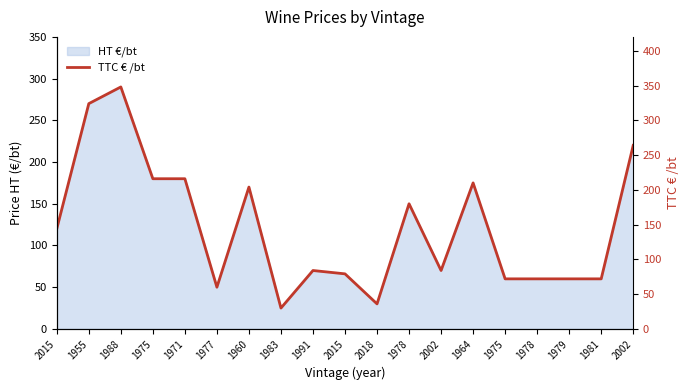

List the labels in order of value, largest first.

1988, 1955, 2002, 1975, 1971, 1964, 1960, 1978, 2015, 1991, 2002, 2015, 1975, 1978, 1979, 1981, 1977, 2018, 1983